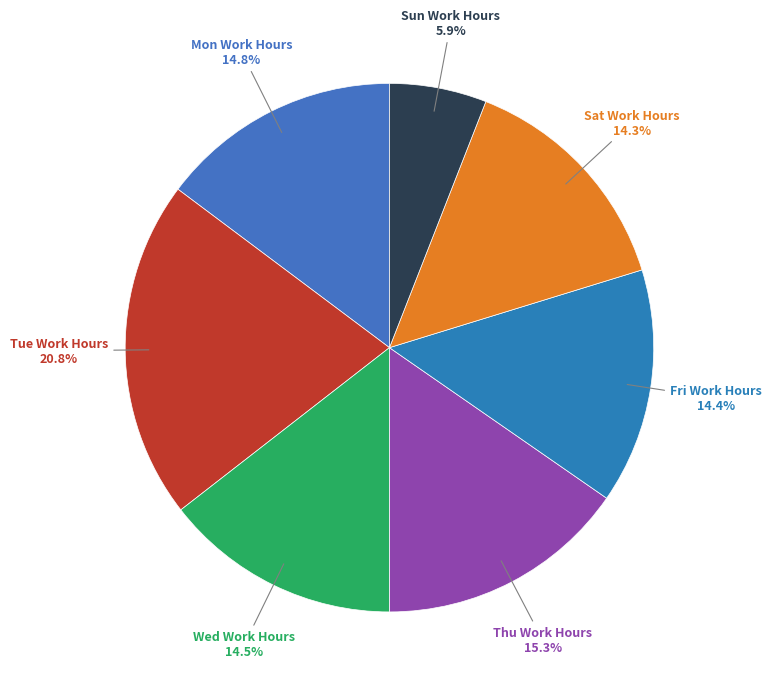

How many segments does this pie chart have?

7